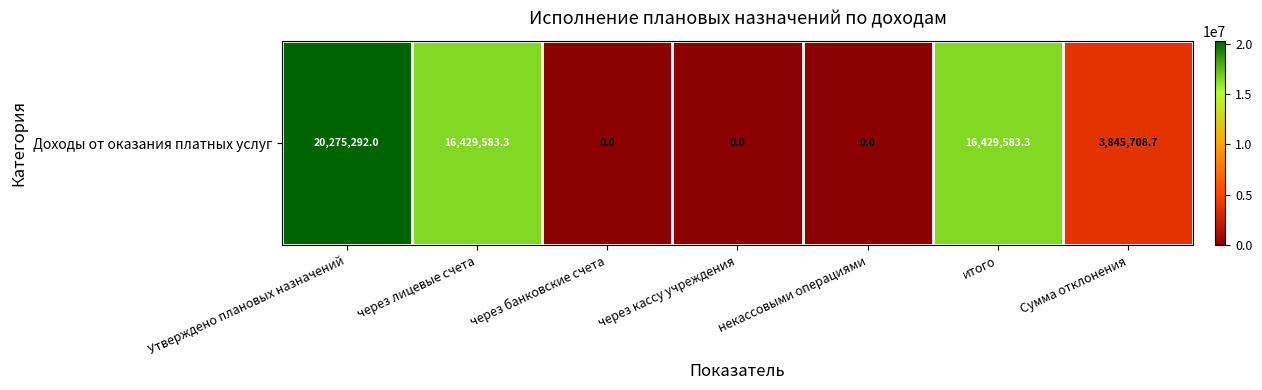

Which category has the highest value across all series?

Утверждено плановых назначений